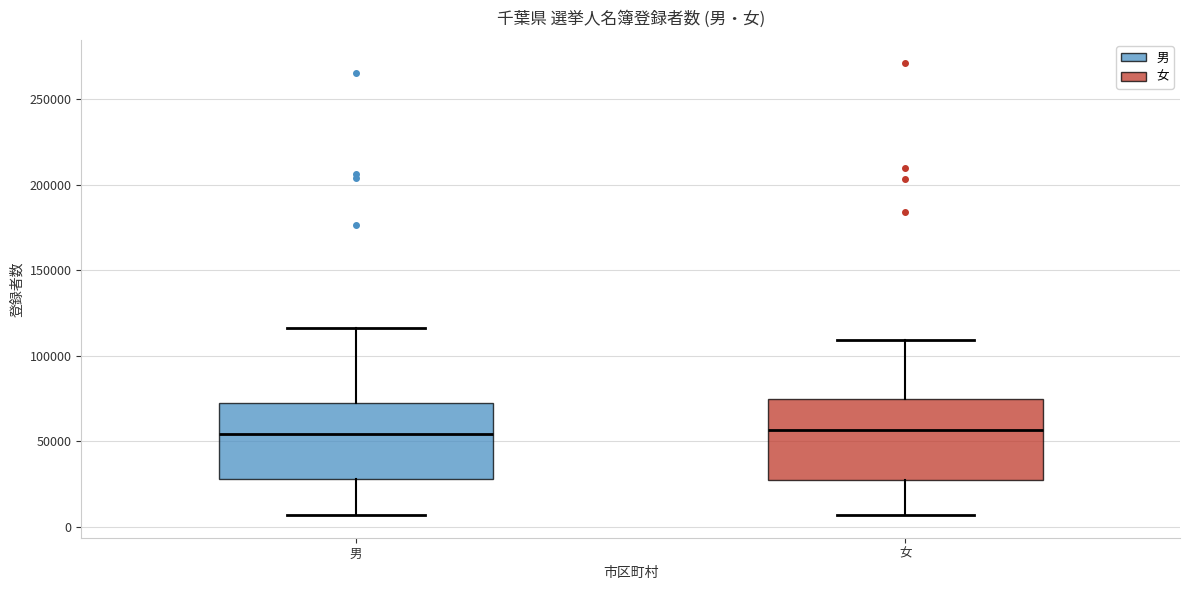

Reading left to right, read every box against the y-axis: the position of its median line, the range the box covers, and the ends of its whiskers. The values are not printed on the chart, so give them approximately, as read against the axis.

男: median 55000, box 30000 to 70000, whiskers 5000 to 115000
女: median 55000, box 25000 to 75000, whiskers 5000 to 110000